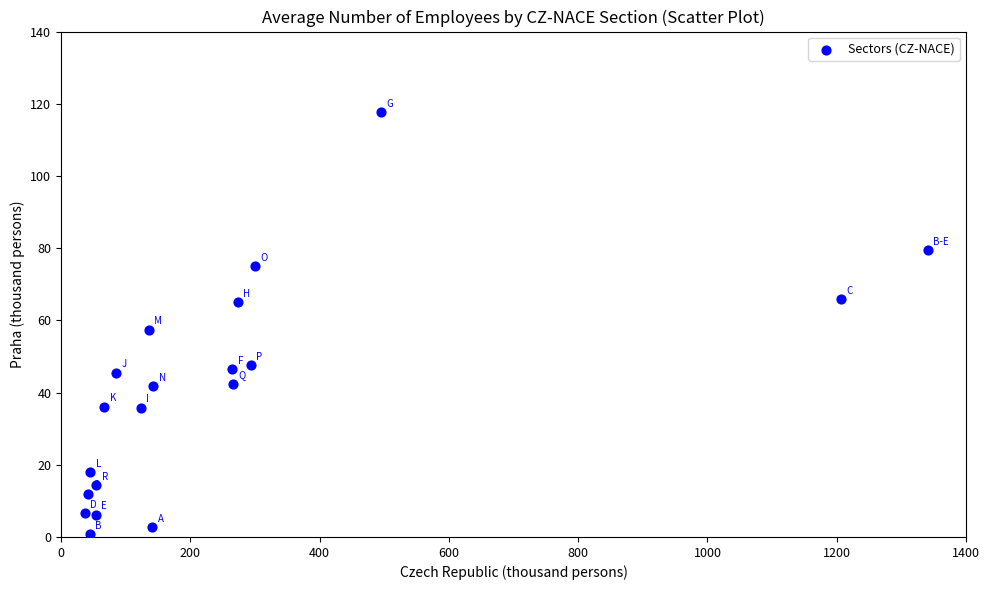

What Y value in the scatter plot is closest to 59?

57.4